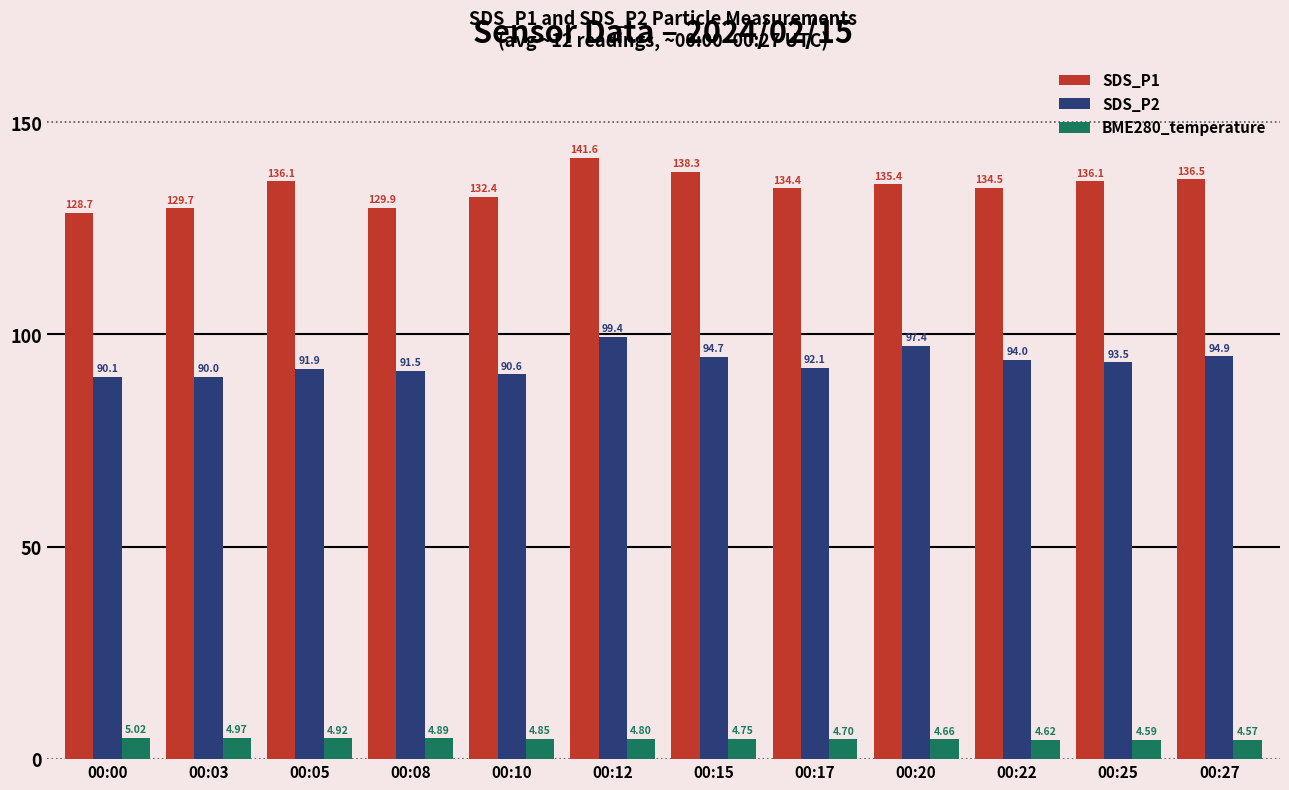

List the series in order of their overall mean, highest first.

SDS_P1, SDS_P2, BME280_temperature